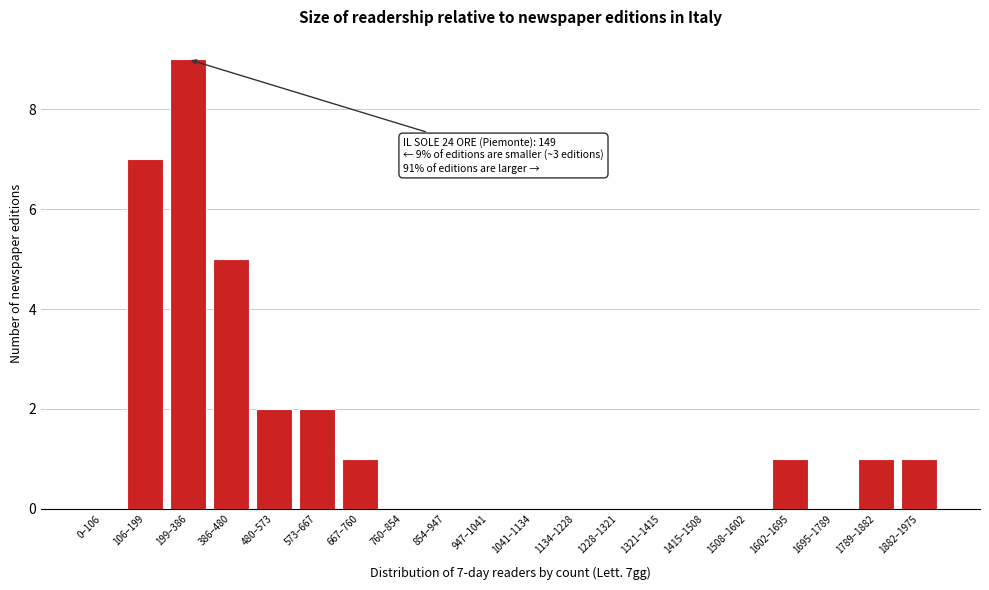

Reading left to right, list all the values displayed in this chart.

0–106=0	106–199=7	199–386=9	386–480=5	480–573=2	573–667=2	667–760=1	760–854=0	854–947=0	947–1041=0	1041–1134=0	1134–1228=0	1228–1321=0	1321–1415=0	1415–1508=0	1508–1602=0	1602–1695=1	1695–1789=0	1789–1882=1	1882–1975=1